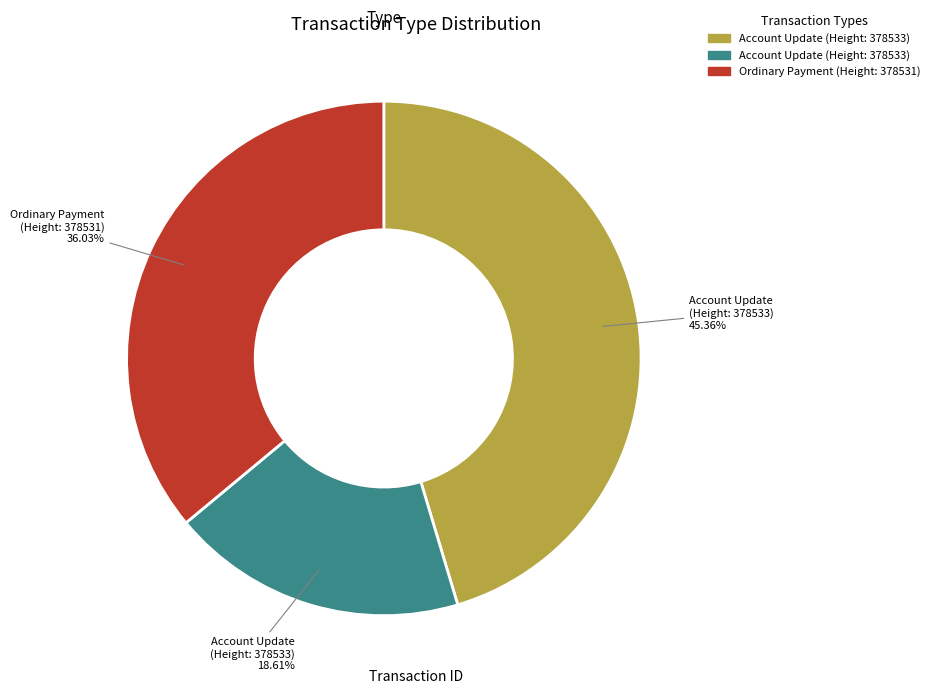

Does any single category account for the majority?

No